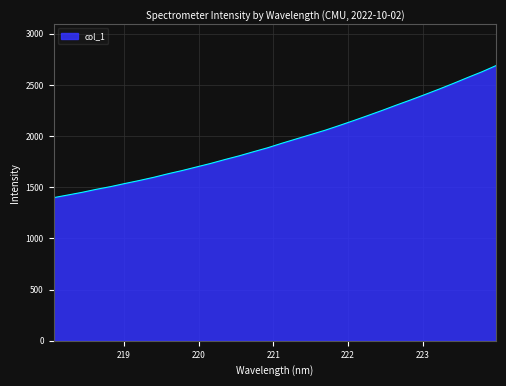

What is the minimum value shown in the chart?

1398.8